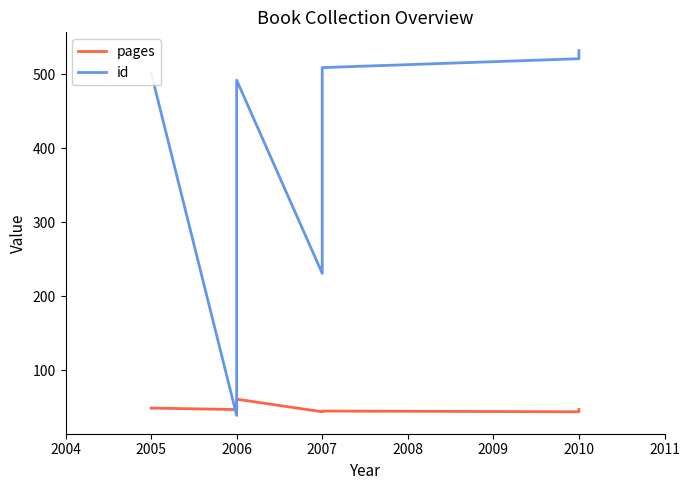

Which series ends up on top after the final intersection of id and pages?

id